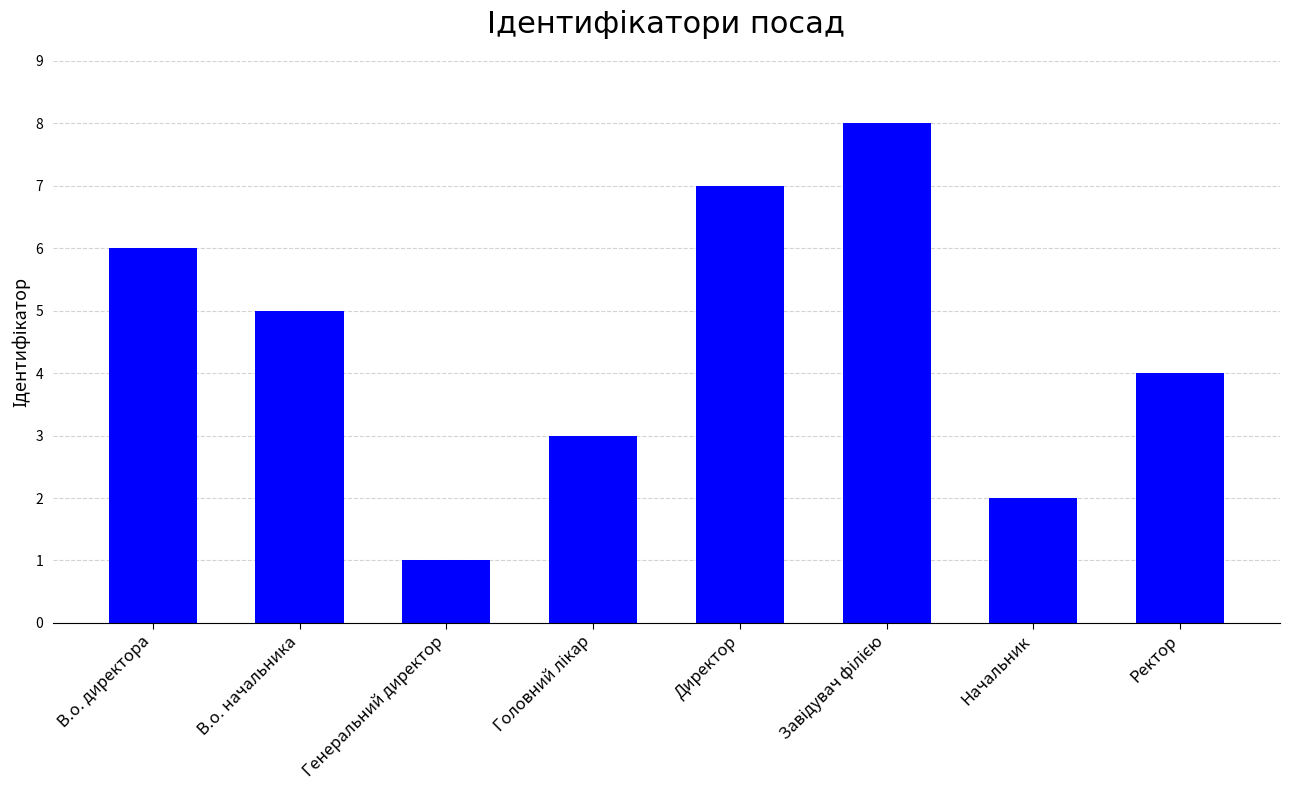

What is the smallest value displayed?

1